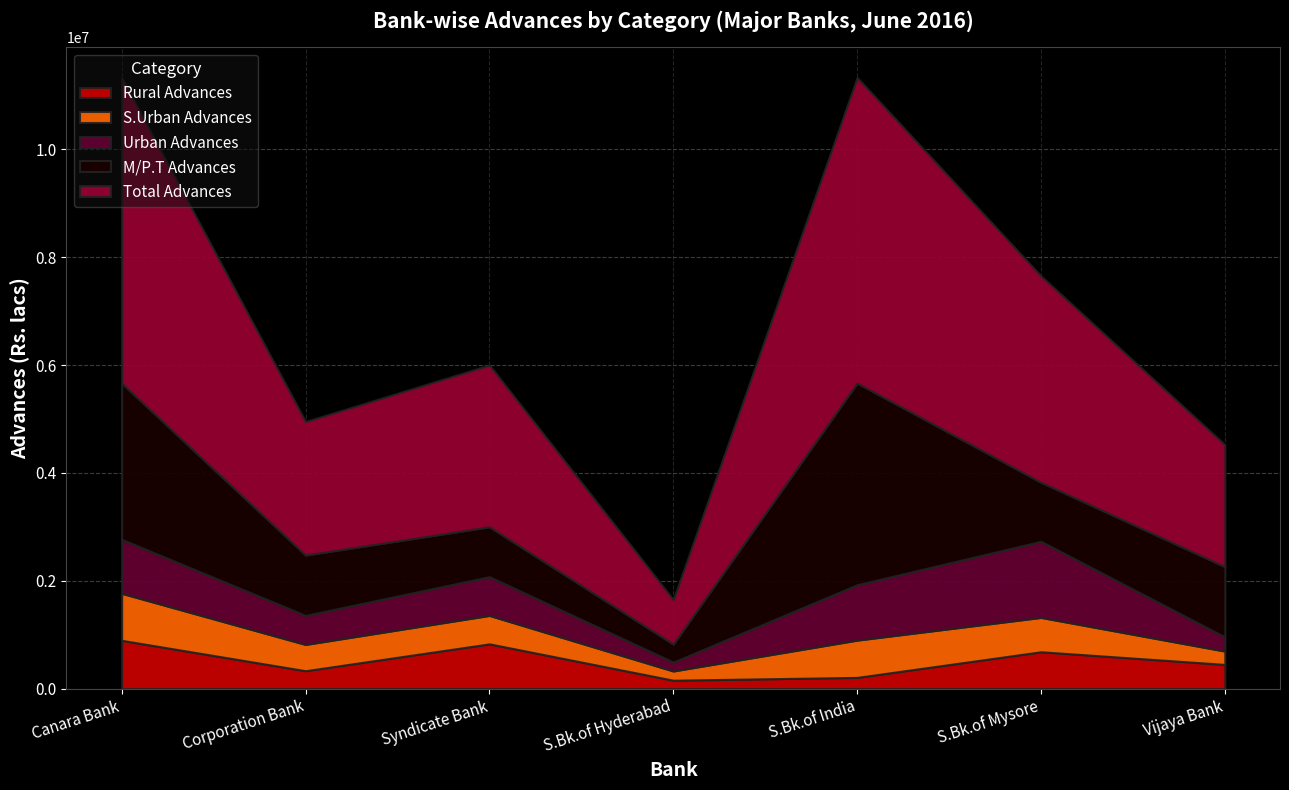

Reading left to right, list all the values displayed in this chart.

Rural Advances: Canara Bank=895682	Corporation Bank=331972	Syndicate Bank=830052	S.Bk.of Hyderabad=155905	S.Bk.of India=207992	S.Bk.of Mysore=683469	Vijaya Bank=448901
S.Urban Advances: Canara Bank=872041	Corporation Bank=487142	Syndicate Bank=527756	S.Bk.of Hyderabad=171033	S.Bk.of India=691419	S.Bk.of Mysore=637155	Vijaya Bank=247198
Urban Advances: Canara Bank=1001090	Corporation Bank=538795	Syndicate Bank=718444	S.Bk.of Hyderabad=165013	S.Bk.of India=1026925	S.Bk.of Mysore=1411030	Vijaya Bank=262774
M/P.T Advances: Canara Bank=2896162	Corporation Bank=1118851	Syndicate Bank=924728	S.Bk.of Hyderabad=333800	S.Bk.of India=3741025	S.Bk.of Mysore=1095330	Vijaya Bank=1303619
Total Advances: Canara Bank=5664975	Corporation Bank=2476760	Syndicate Bank=3000980	S.Bk.of Hyderabad=825751	S.Bk.of India=5667361	S.Bk.of Mysore=3826984	Vijaya Bank=2262492